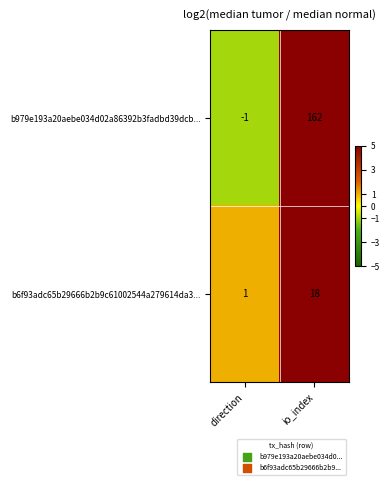

List the series in order of their peak value, lowest first.

b6f93adc65b29666b2b9c61002544a279614da3..., b979e193a20aebe034d02a86392b3fadbd39dcb...